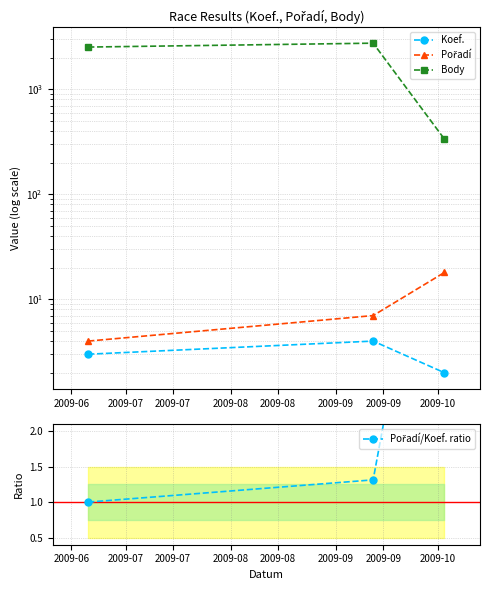

What is the difference between the second highest and minimum values in the Body series?

2188.0